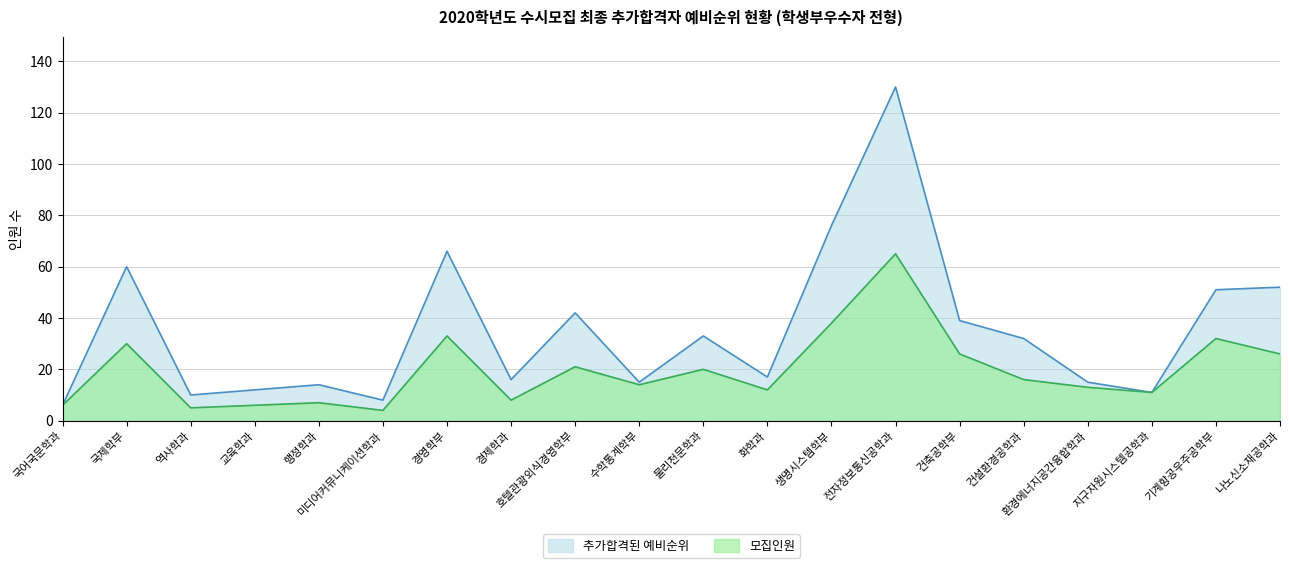

What is the sum of all 추가합격된 예비순위 values?

705